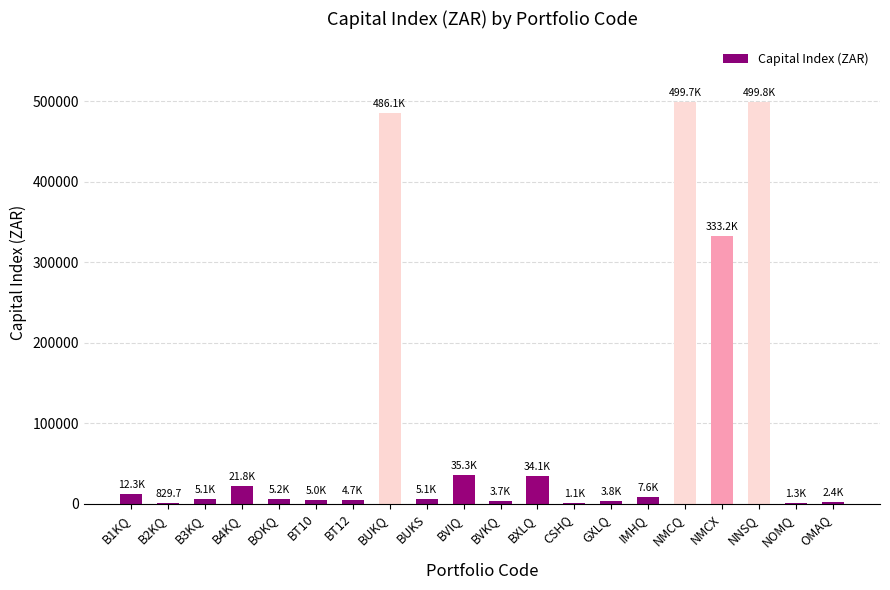

Read the value at BT12.

4706.9